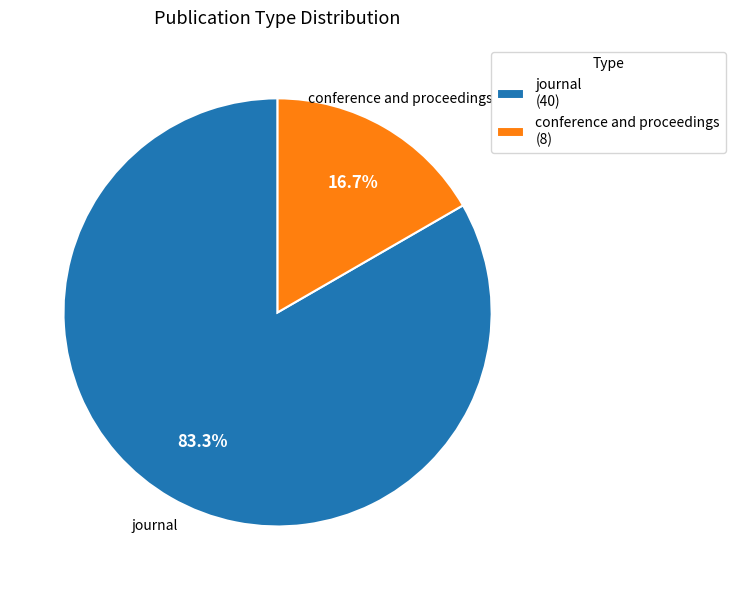

Which category has the biggest portion of the pie?

journal